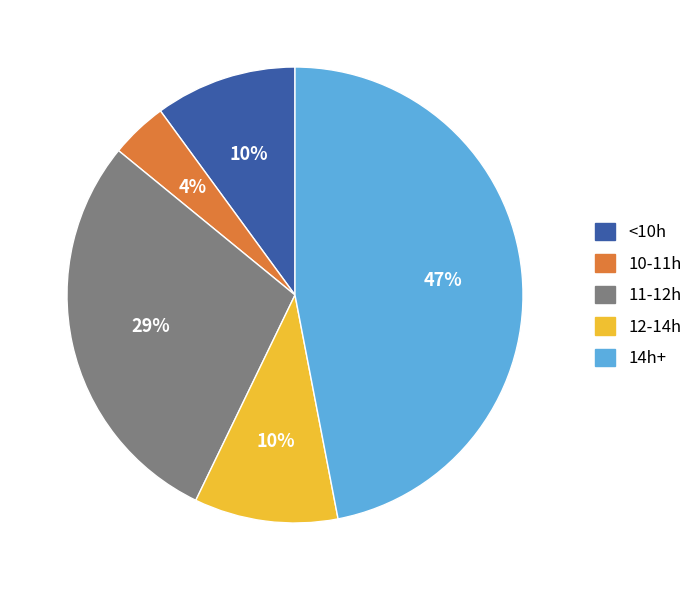

To the nearest percent, what is the average slice percentage?

20%